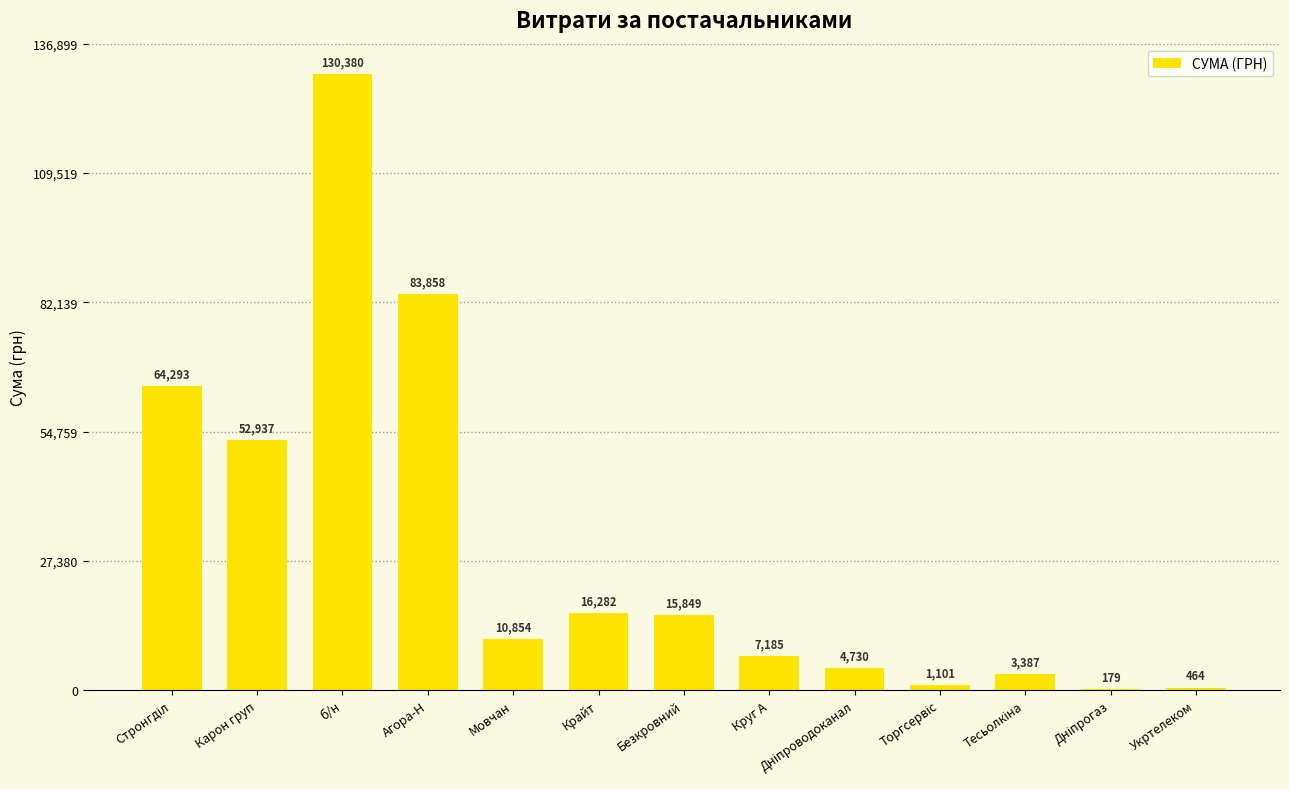

Is it true that the value at Безкровний is 15849.4?

True